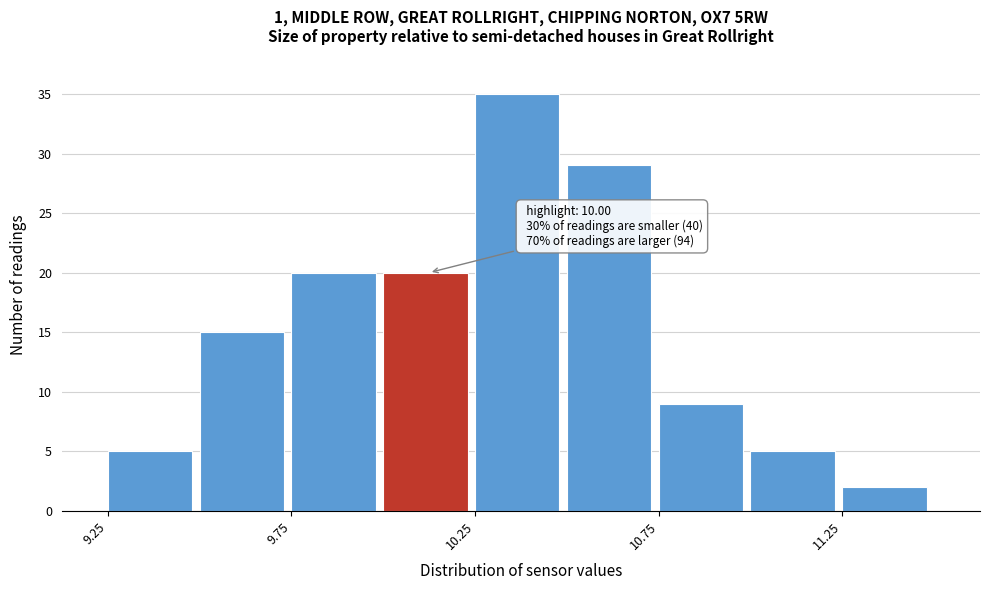

Which range on the x-axis has the tallest bar?

10.25 to 10.50